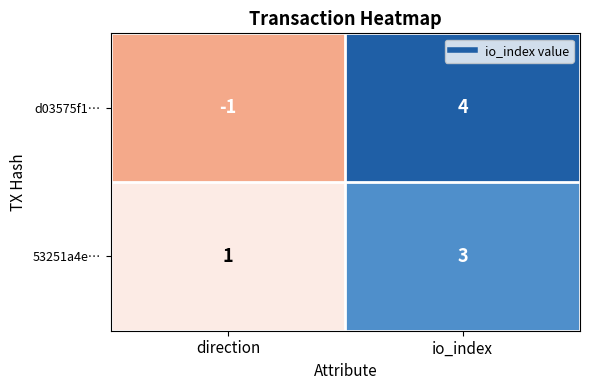

Which series has the largest range (max minus min)?

d03575f1…